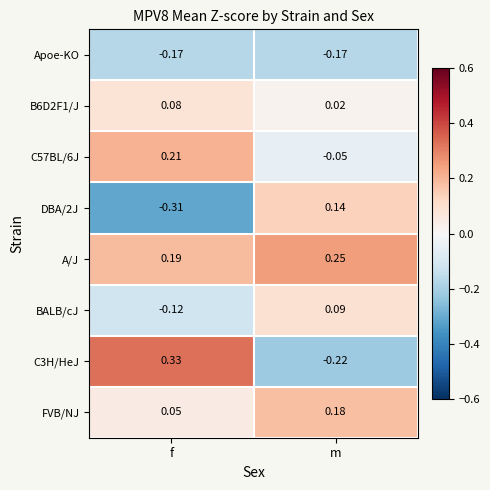

Count the number of data series in this chart.

8